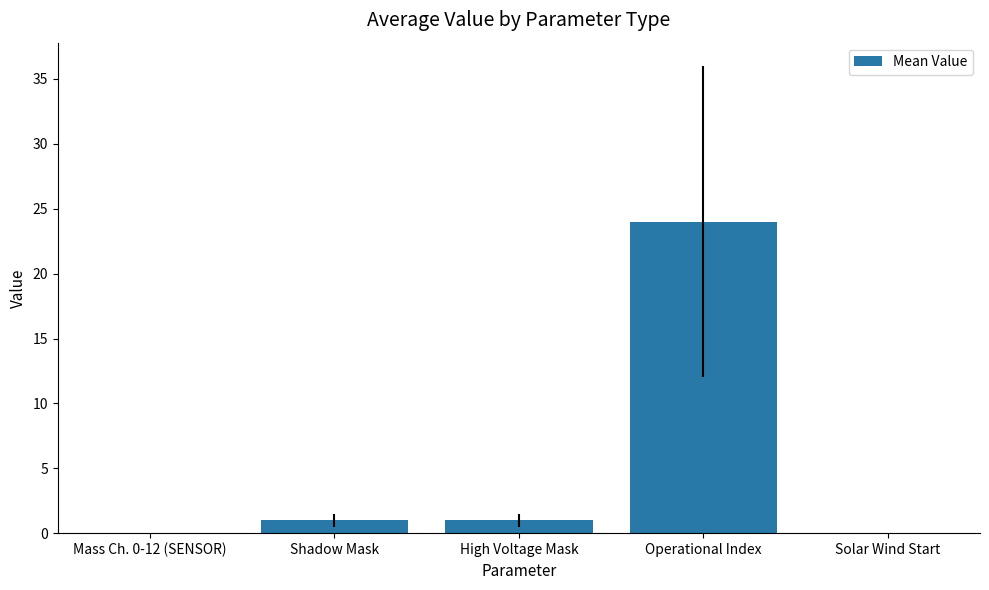

What is the approximate value at Operational Index?

24